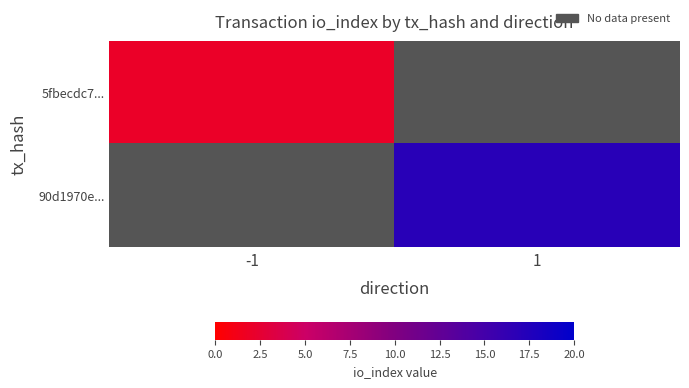

List the series in order of their peak value, lowest first.

5fbecdc7..., 90d1970e...